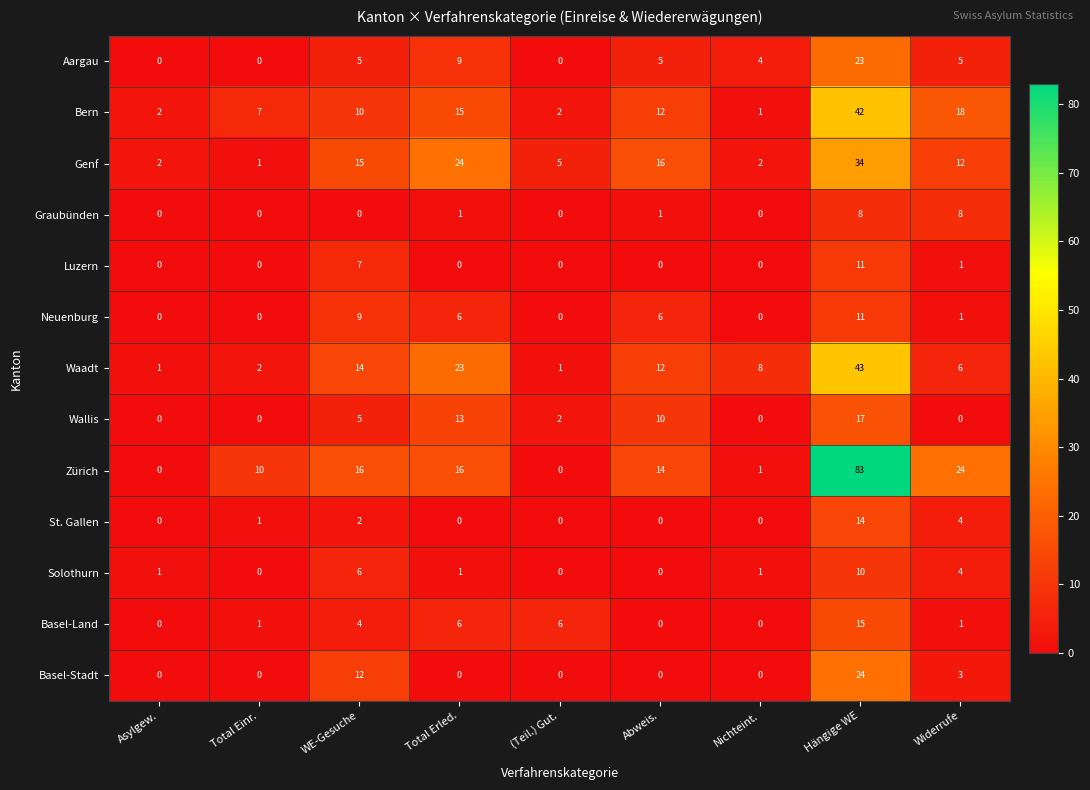

The value of Neuenburg at (Teil.) Gut. is 0. True or false?

True